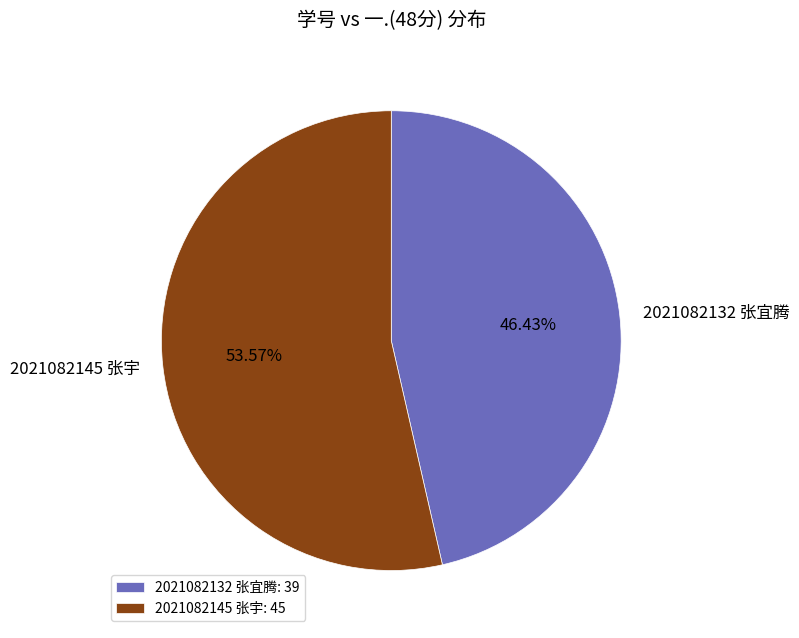

Which category accounts for the majority?

2021082145 张宇